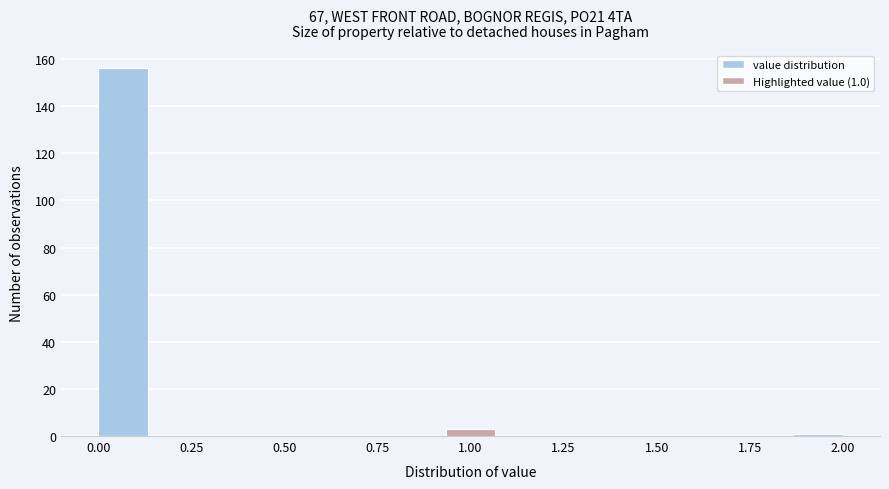

Around what value on the x-axis is the tallest bar? Give the approximate position of its centre, as read against the axis.

0.05